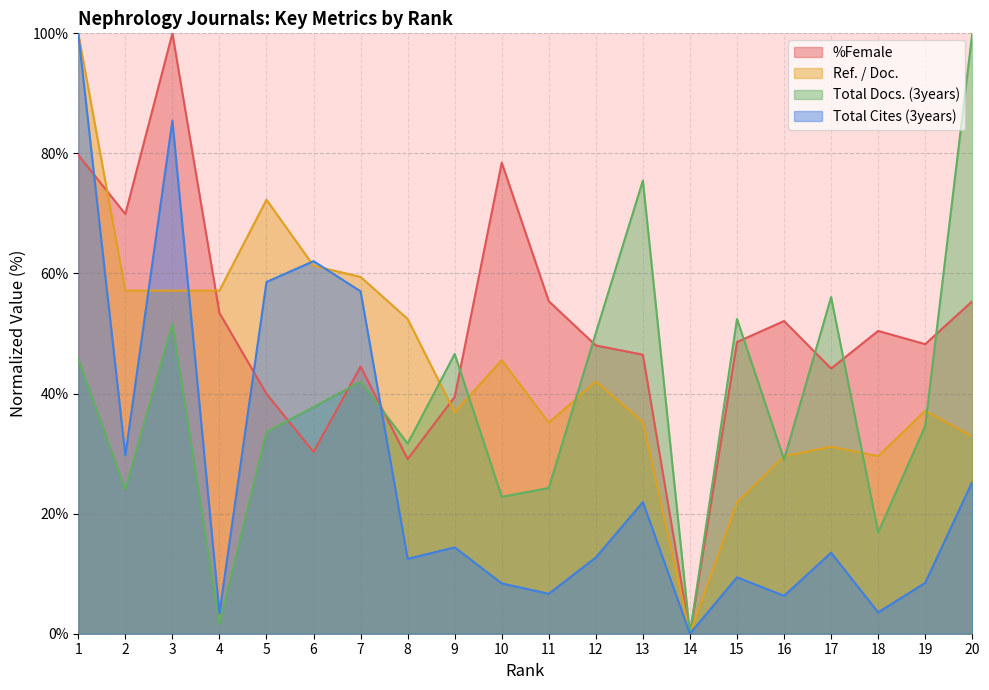

How many intersections are there between Total Cites (3years) and Total Docs. (3years)?

1